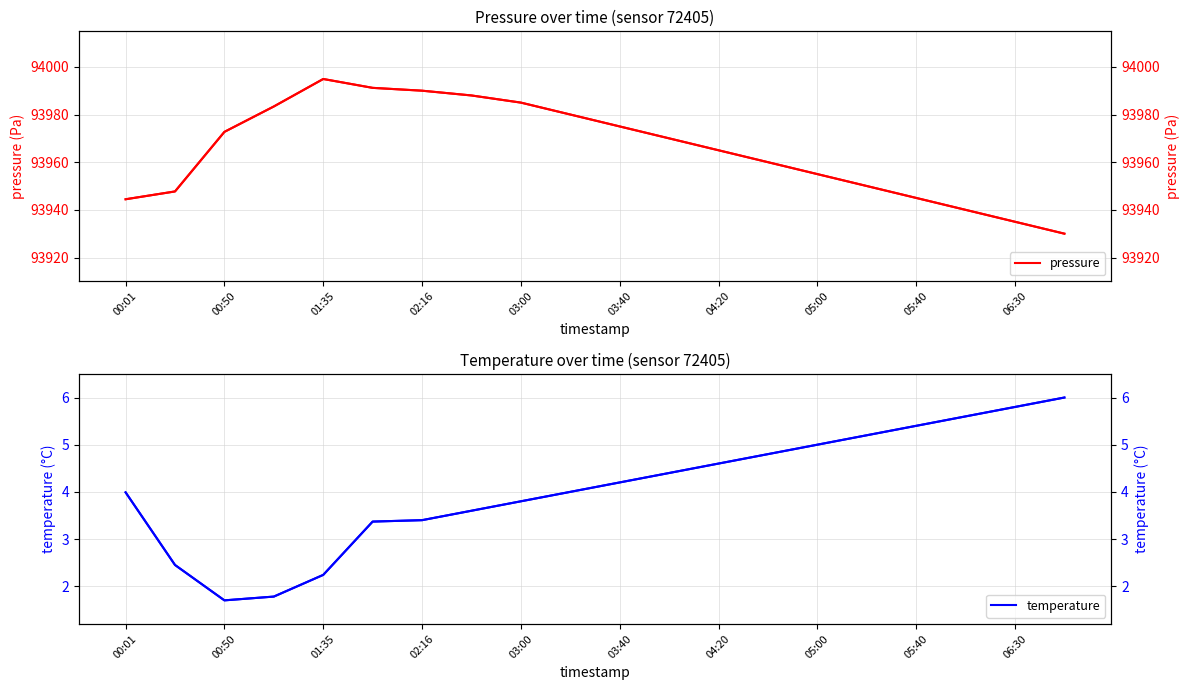

Reading left to right, what are all the values shown in this chart?

pressure: 93944.4	93947.7	93972.7	93983.4	93994.9	93991.2	93990.0	93988.0	93985.0	93980.0	93975.0	93970.0	93965.0	93960.0	93955.0	93950.0	93945.0	93940.0	93935.0	93930.0
temperature: 4.0	2.5	1.7	1.8	2.2	3.4	3.4	3.6	3.8	4.0	4.2	4.4	4.6	4.8	5.0	5.2	5.4	5.6	5.8	6.0